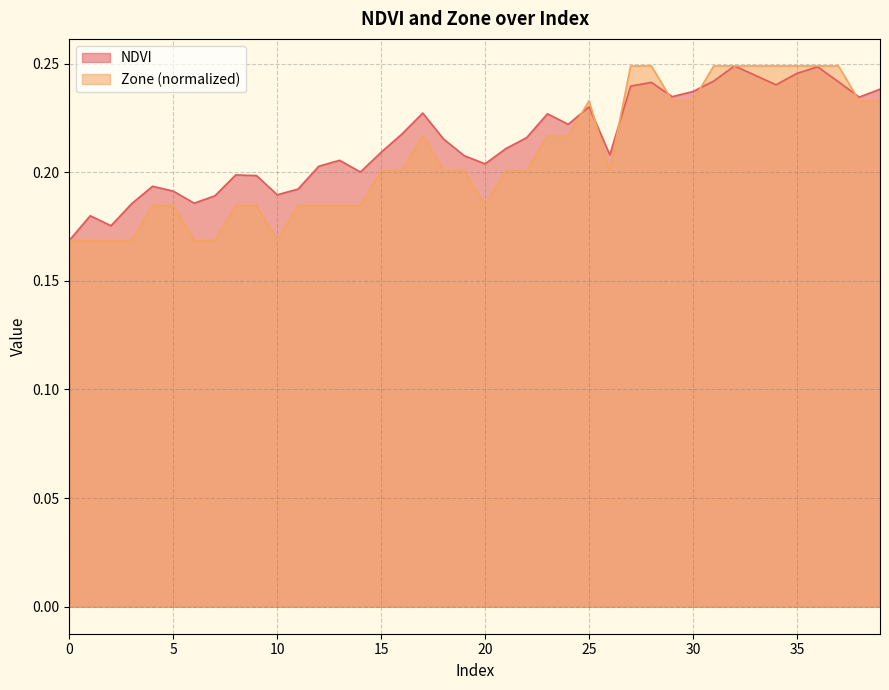

What are all the series names shown in the legend?

NDVI, Zone (normalized)